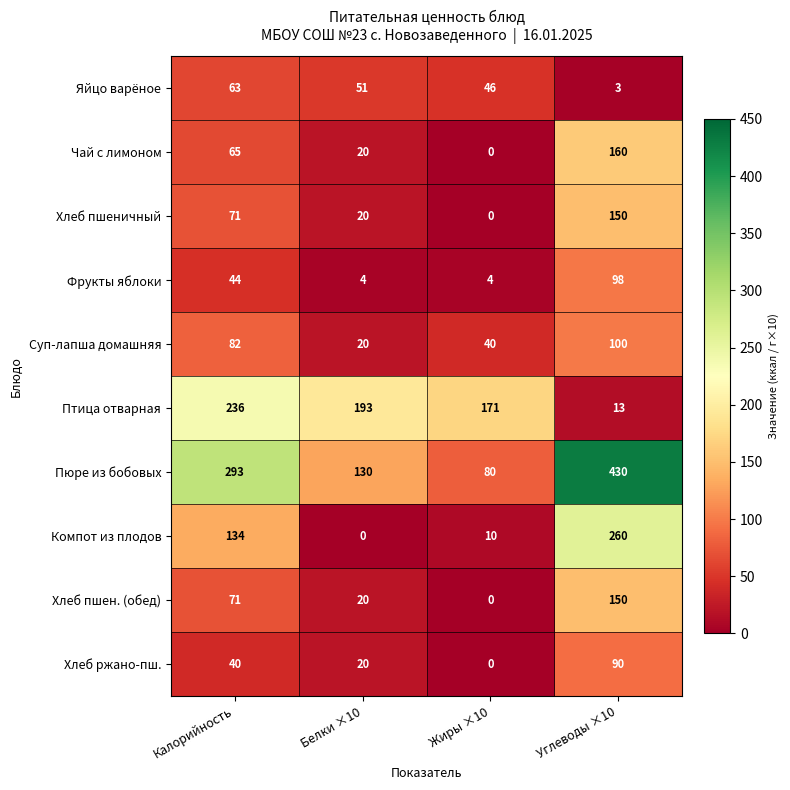

True or false: Пюре из бобовых has a value of 85 at Белки ×10.

False